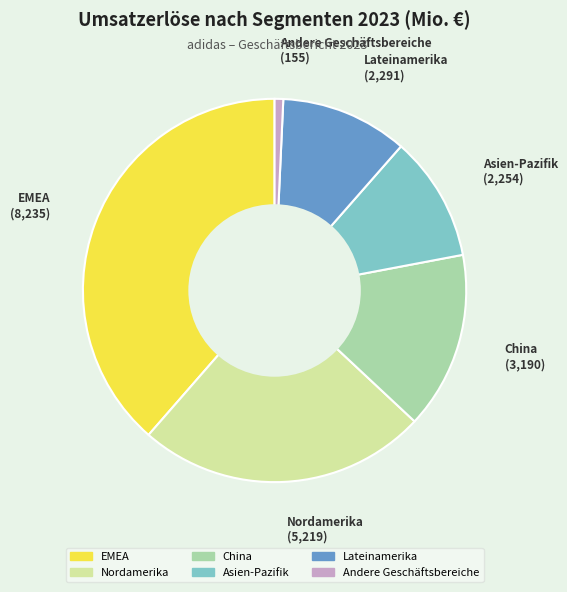

The Lateinamerika slice represents 1% of the pie. True or false?

False